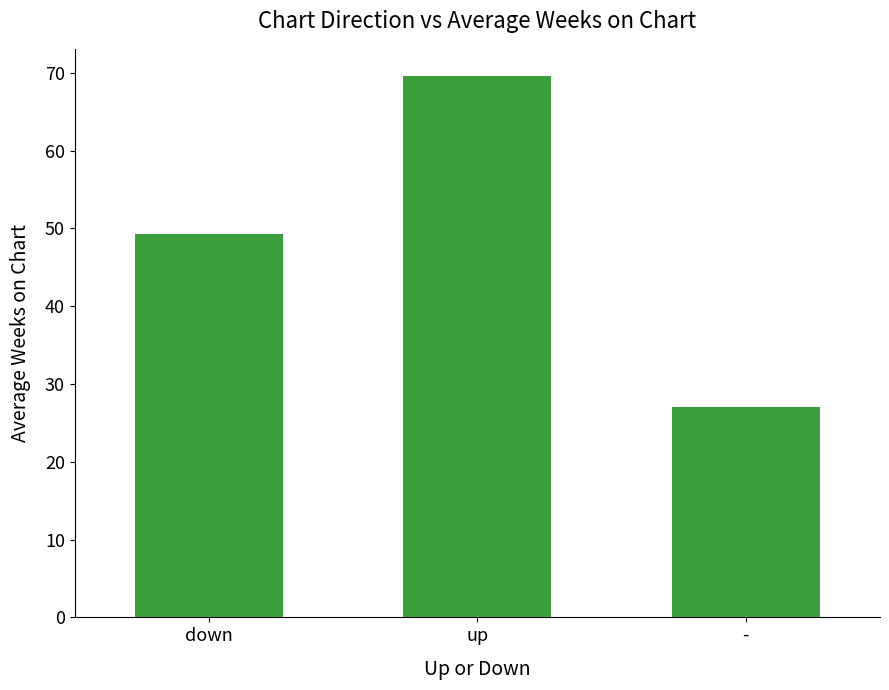

Which label corresponds to the largest value in the chart?

up